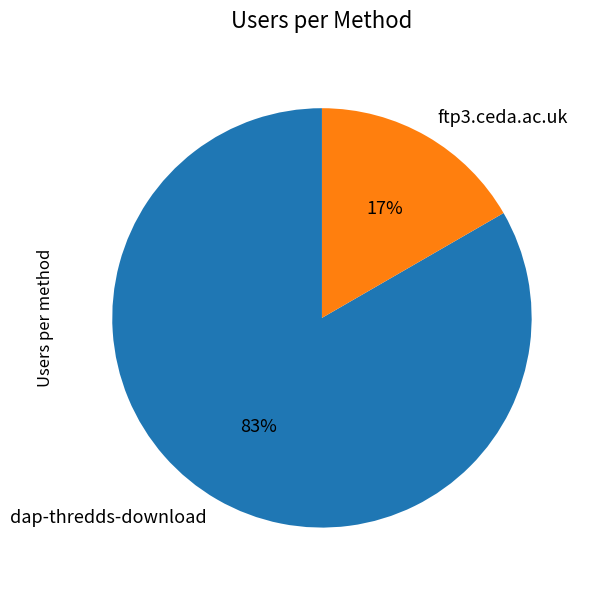

Rank the categories by value from lowest to highest.

ftp3.ceda.ac.uk, dap-thredds-download